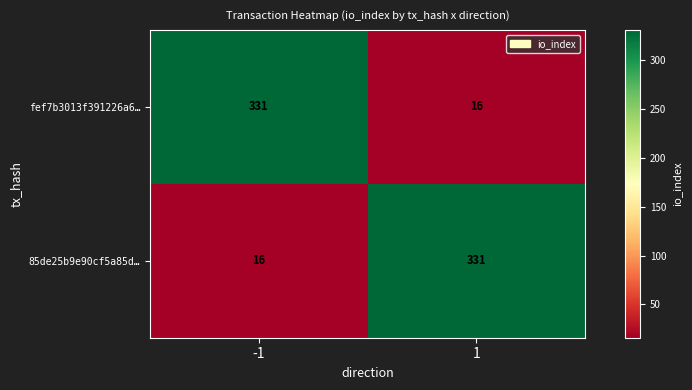

What is the sum of all 85de25b9e90cf5a85d… values?

347